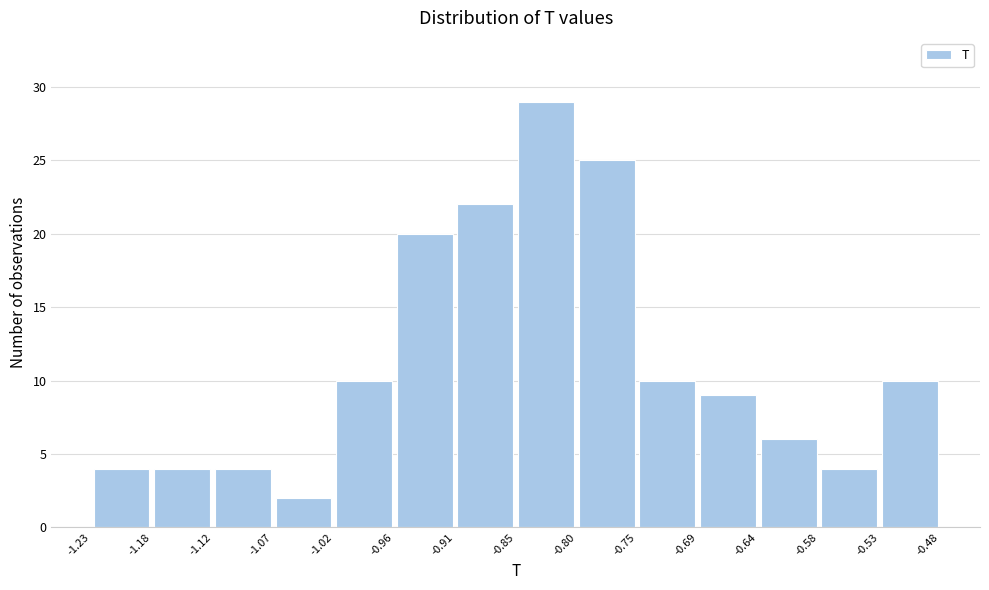

Which range on the x-axis has the tallest bar?

-0.85 to -0.80